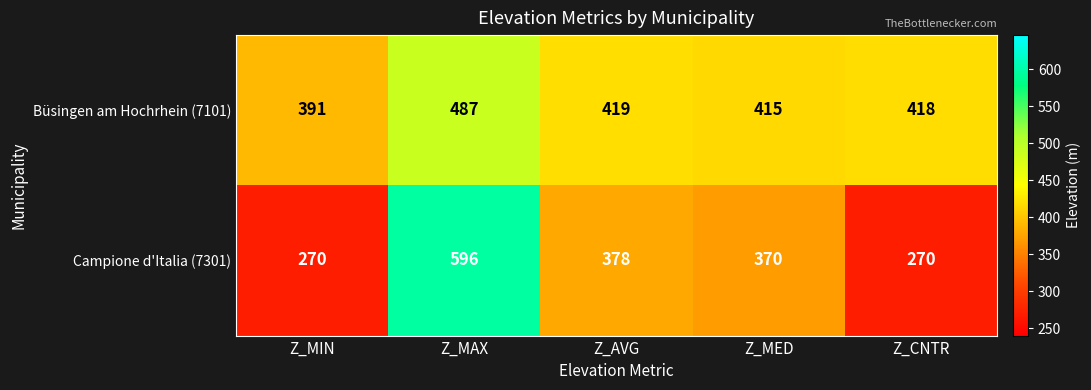

What is the sum of the Büsingen am Hochrhein (7101) values at Z_MIN and Z_MED?

806